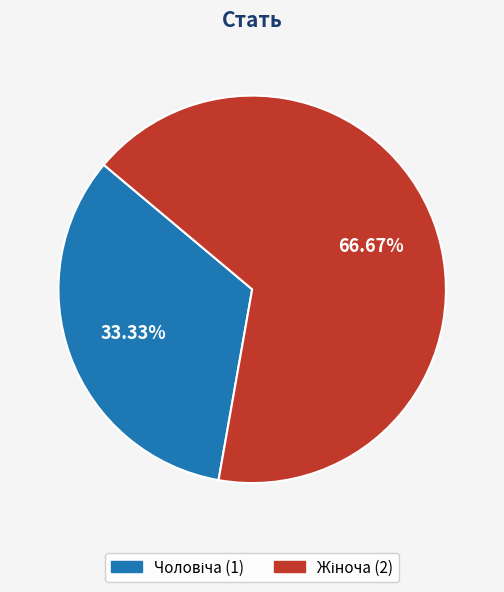

Is there a majority slice in this chart?

Yes